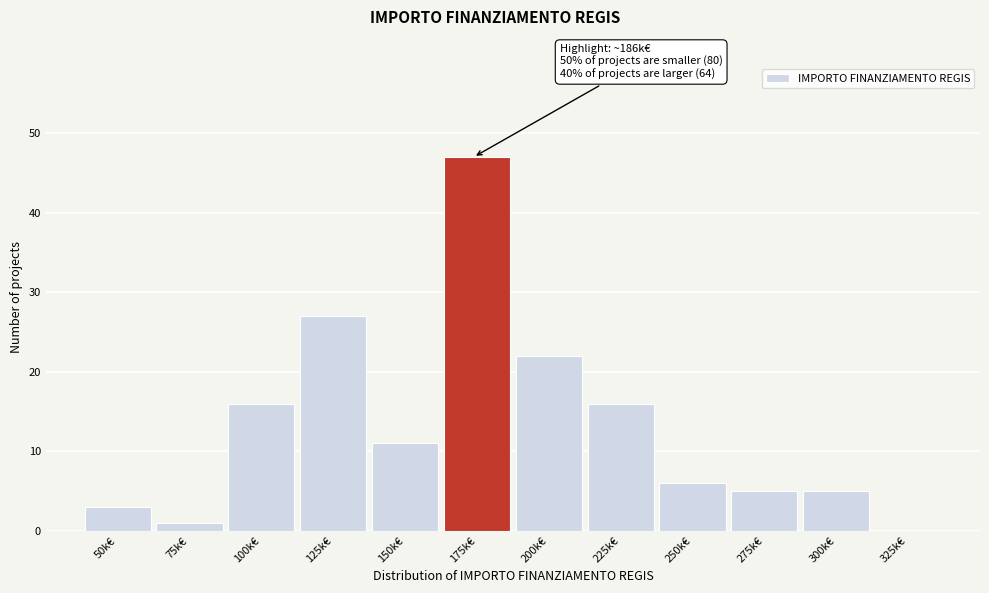

Reading left to right, what are all the values shown in this chart?

50k€=3	75k€=1	100k€=16	125k€=27	150k€=11	175k€=47	200k€=22	225k€=16	250k€=6	275k€=5	300k€=5	325k€=0